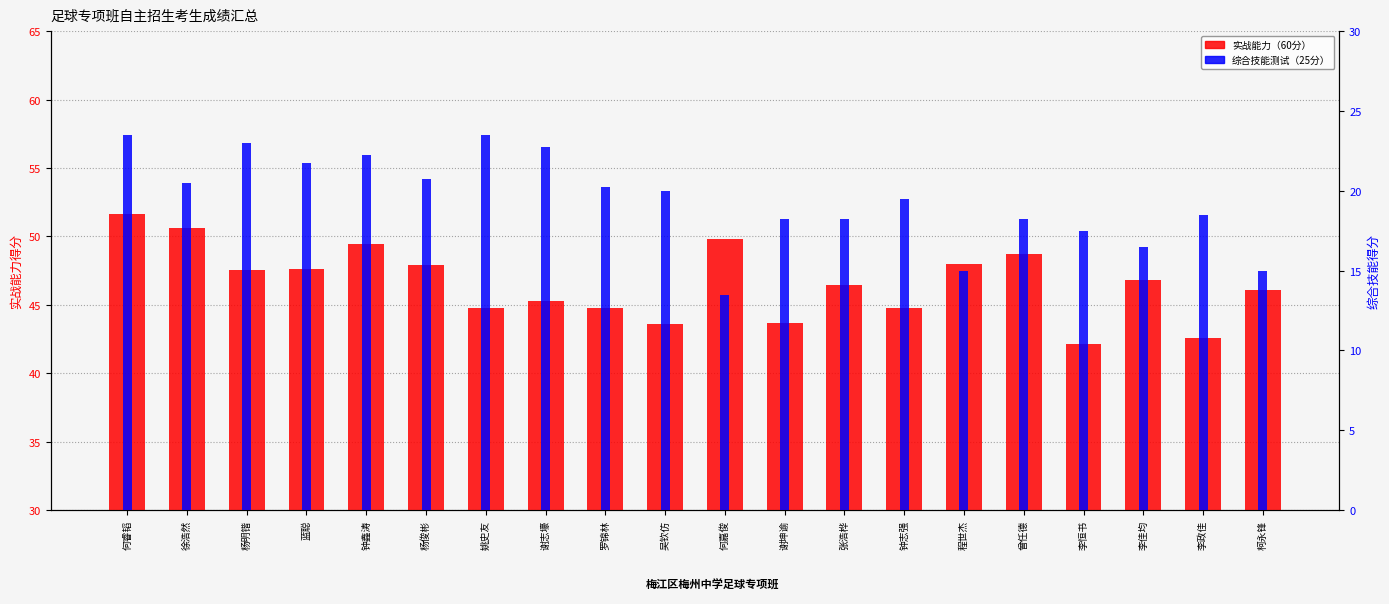

What is the average value of the 实战能力（60分） series?

46.6